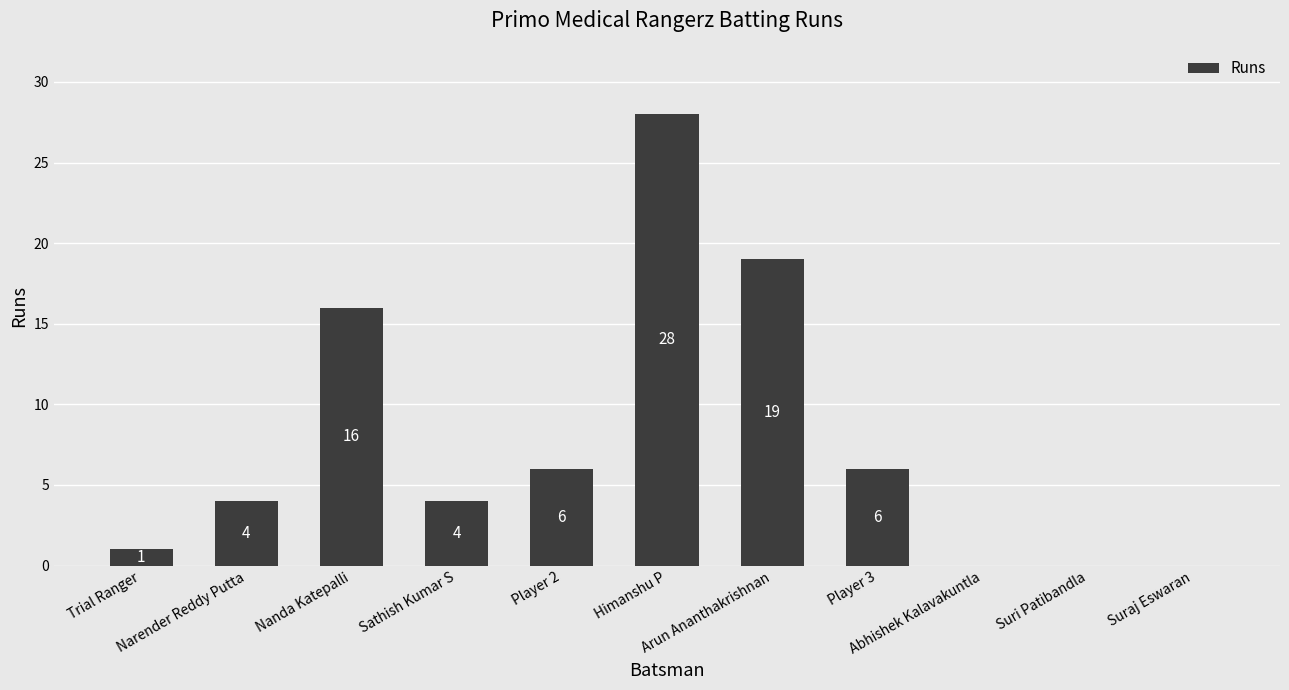

Between Player 2 and Nanda Katepalli, which is larger?

Nanda Katepalli